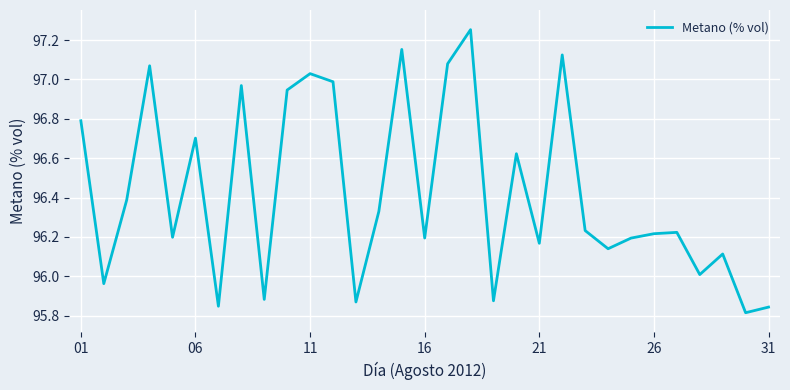

What is the difference between the maximum and minimum values?

1.4